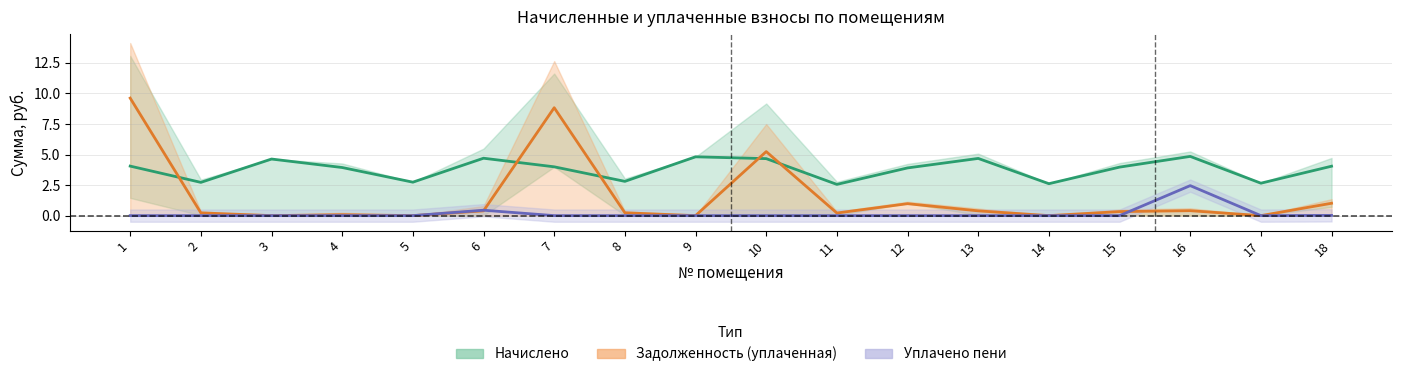

What is the sum of all Задолженность уп. (col_6) values?

27.9